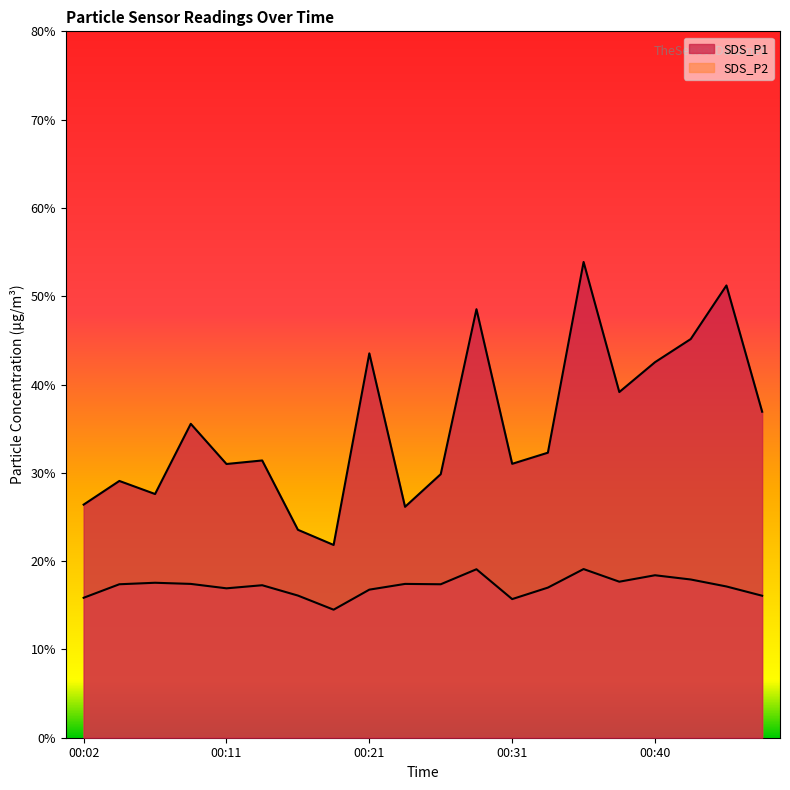

Reading left to right, extract all data points from this chart.

SDS_P1: 00:02=26.4	00:04=29.1	00:06=27.6	00:09=35.5	00:11=31.0	00:14=31.4	00:16=23.6	00:19=21.8	00:21=43.5	00:23=26.1	00:26=29.9	00:28=48.5	00:31=31.0	00:33=32.3	00:36=53.9	00:38=39.1	00:40=42.5	00:43=45.1	00:46=51.2	00:48=36.9
SDS_P2: 00:02=15.8	00:04=17.4	00:06=17.6	00:09=17.4	00:11=16.9	00:14=17.3	00:16=16.1	00:19=14.5	00:21=16.8	00:23=17.4	00:26=17.4	00:28=19.1	00:31=15.7	00:33=17.0	00:36=19.1	00:38=17.7	00:40=18.4	00:43=17.9	00:46=17.1	00:48=16.1